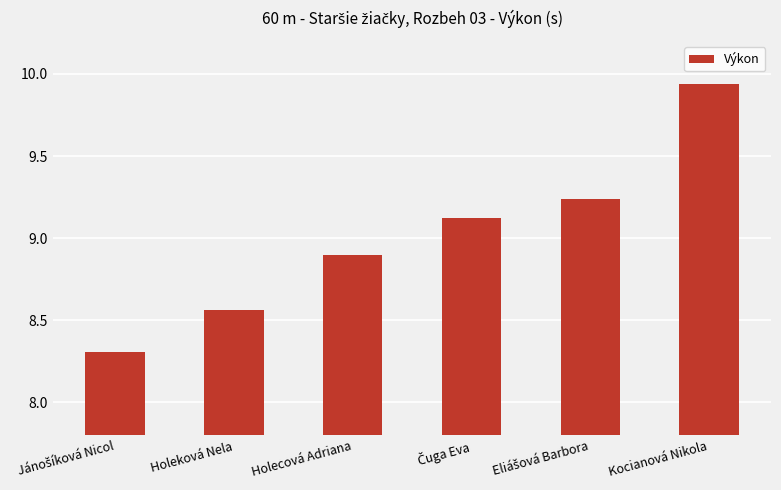

What is the average value?

9.0